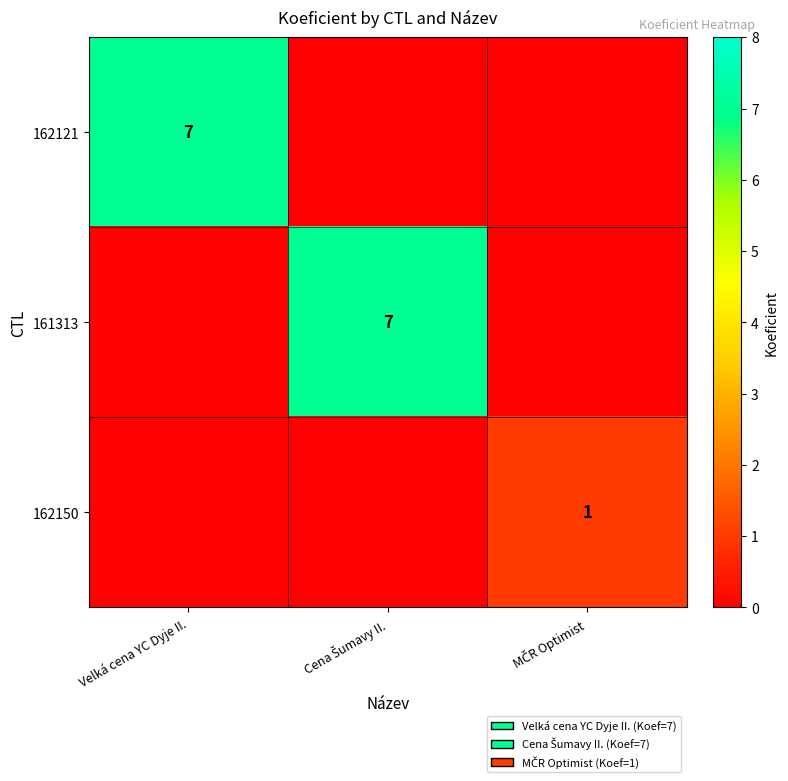

Is it true that 162121 equals 7 at Velká cena YC Dyje II.?

True